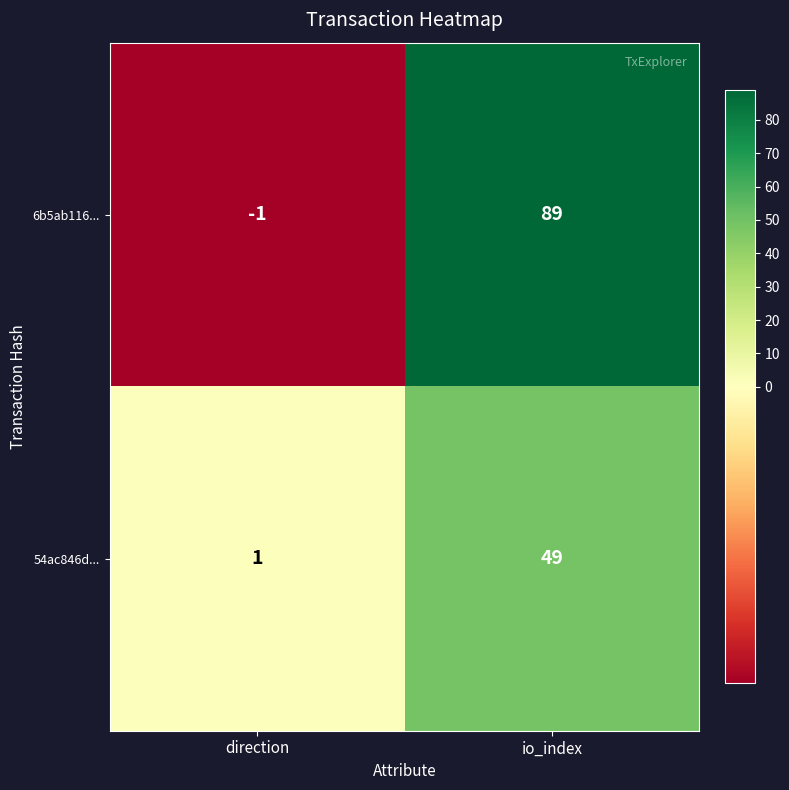

What is the sum of all 6b5ab116... values?

88